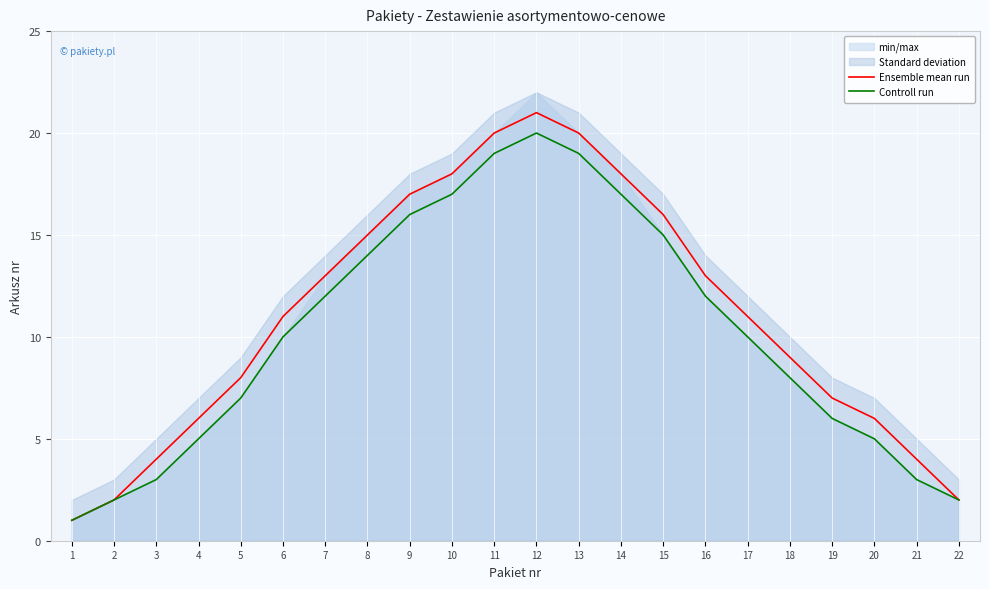

Which series has the largest range (max minus min)?

Ensemble mean run